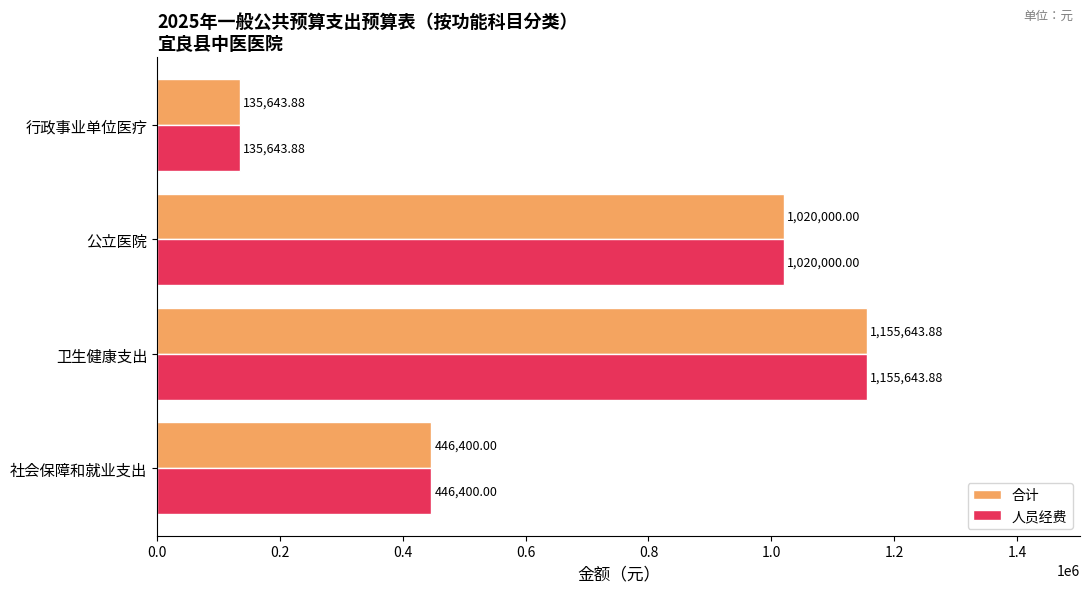

Which category has the highest value in the 人员经费 series?

卫生健康支出